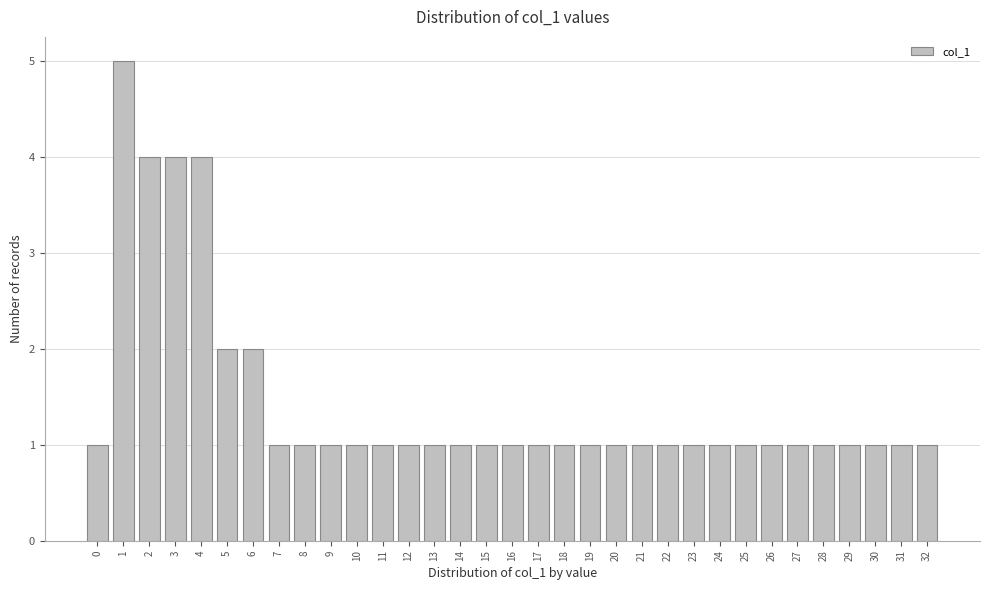

What is the difference between the second highest and second lowest values?

3